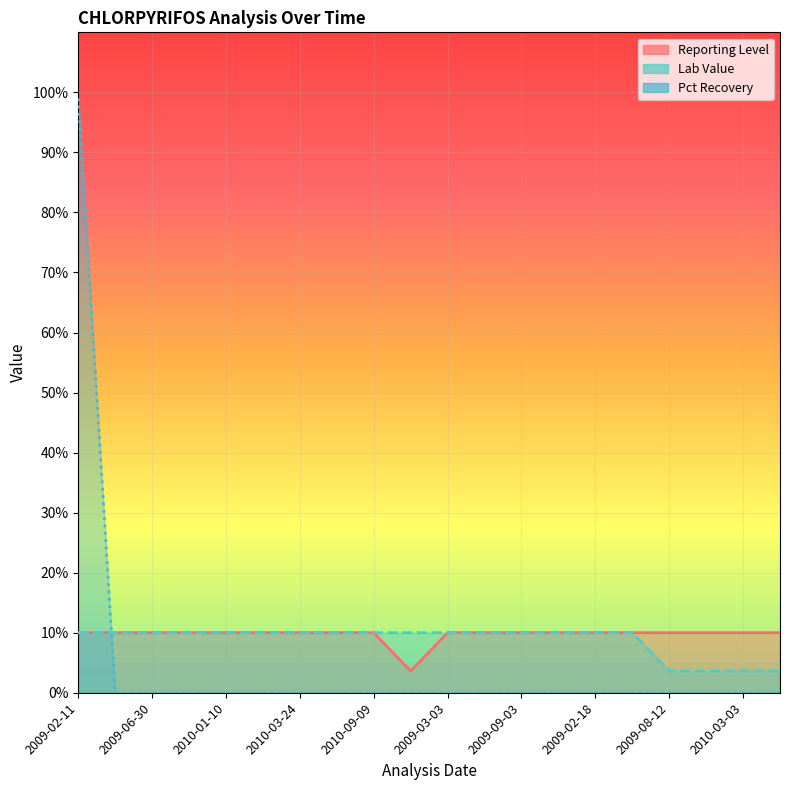

Reading left to right, what are all the values shown in this chart?

Reporting Level: 2009-02-11=10.0	2009-03-25=10.0	2009-06-30=10.0	2009-10-27=10.0	2010-01-10=10.0	2010-02-23=10.0	2010-03-24=10.0	2010-05-07=10.0	2010-09-09=10.0	2010-12-14=3.6	2009-03-03=10.0	2009-05-13=10.0	2009-09-03=10.0	2009-12-30=10.0	2009-02-18=10.0	2009-04-30=10.0	2009-08-12=10.0	2009-12-01=10.0	2010-03-03=10.0	2010-06-26=10.0
Lab Value: 2009-02-11=10.0	2009-03-25=10.0	2009-06-30=10.0	2009-10-27=10.0	2010-01-10=10.0	2010-02-23=10.0	2010-03-24=10.0	2010-05-07=10.0	2010-09-09=10.0	2010-12-14=10.0	2009-03-03=10.0	2009-05-13=10.0	2009-09-03=10.0	2009-12-30=10.0	2009-02-18=10.0	2009-04-30=10.0	2009-08-12=3.6	2009-12-01=3.6	2010-03-03=3.6	2010-06-26=3.6
Pct Recovery: 2009-02-11=99.0	2009-03-25=0.0	2009-06-30=0.0	2009-10-27=0.0	2010-01-10=0.0	2010-02-23=0.0	2010-03-24=0.0	2010-05-07=0.0	2010-09-09=0.0	2010-12-14=0.0	2009-03-03=0.0	2009-05-13=0.0	2009-09-03=0.0	2009-12-30=0.0	2009-02-18=0.0	2009-04-30=0.0	2009-08-12=0.0	2009-12-01=0.0	2010-03-03=0.0	2010-06-26=0.0